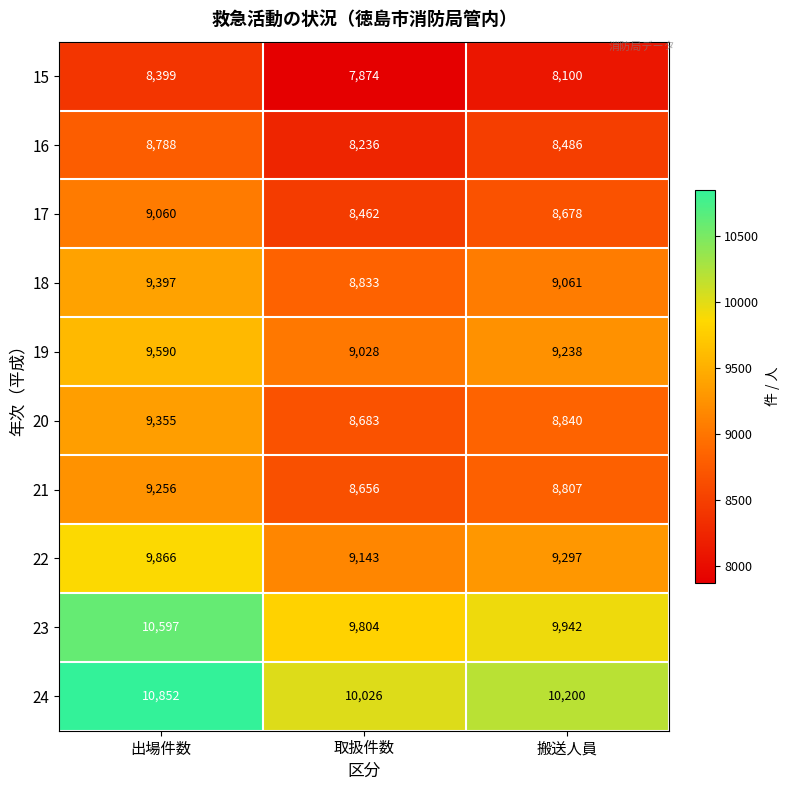

Reading right to left, what are all the values shown in this chart?

15: 8100	7874	8399
16: 8486	8236	8788
17: 8678	8462	9060
18: 9061	8833	9397
19: 9238	9028	9590
20: 8840	8683	9355
21: 8807	8656	9256
22: 9297	9143	9866
23: 9942	9804	10597
24: 10200	10026	10852